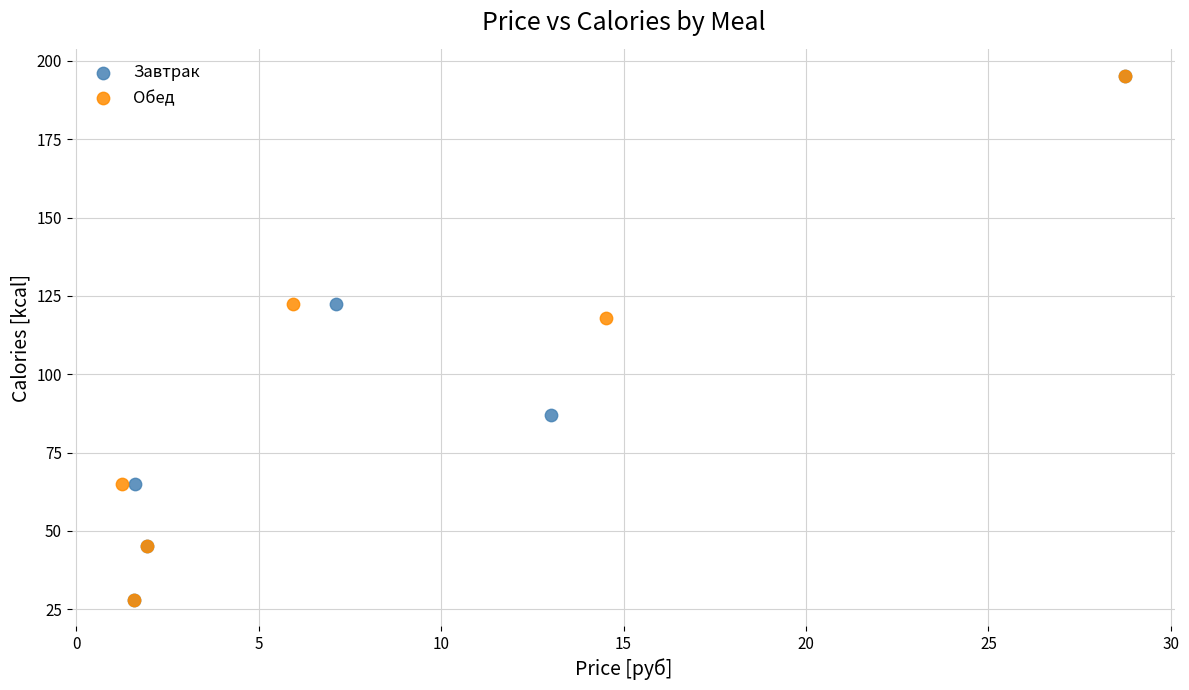

What are all the series names shown in the legend?

Завтрак, Обед